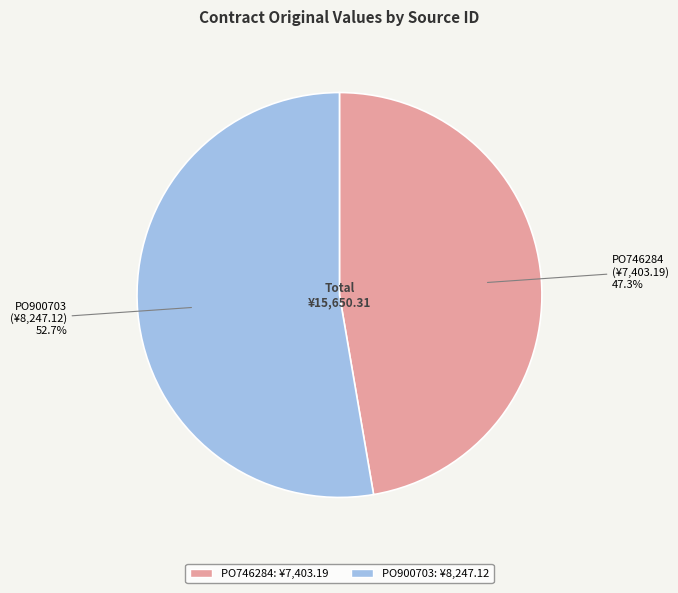

Which has a higher value, PO746284 or PO900703?

PO900703